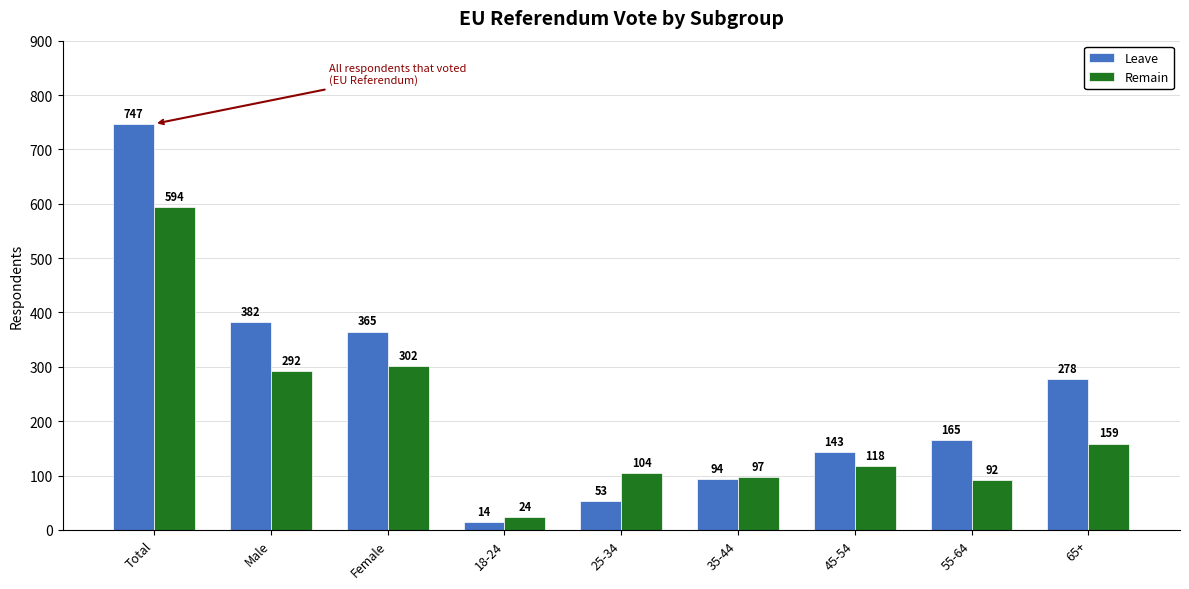

What is the label of the 5th bar from the right?

25-34